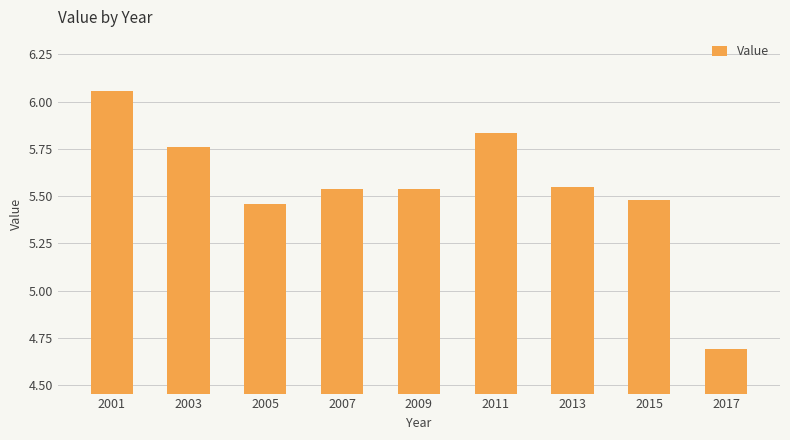

True or false: the data shows 1.6 at 2013.

False